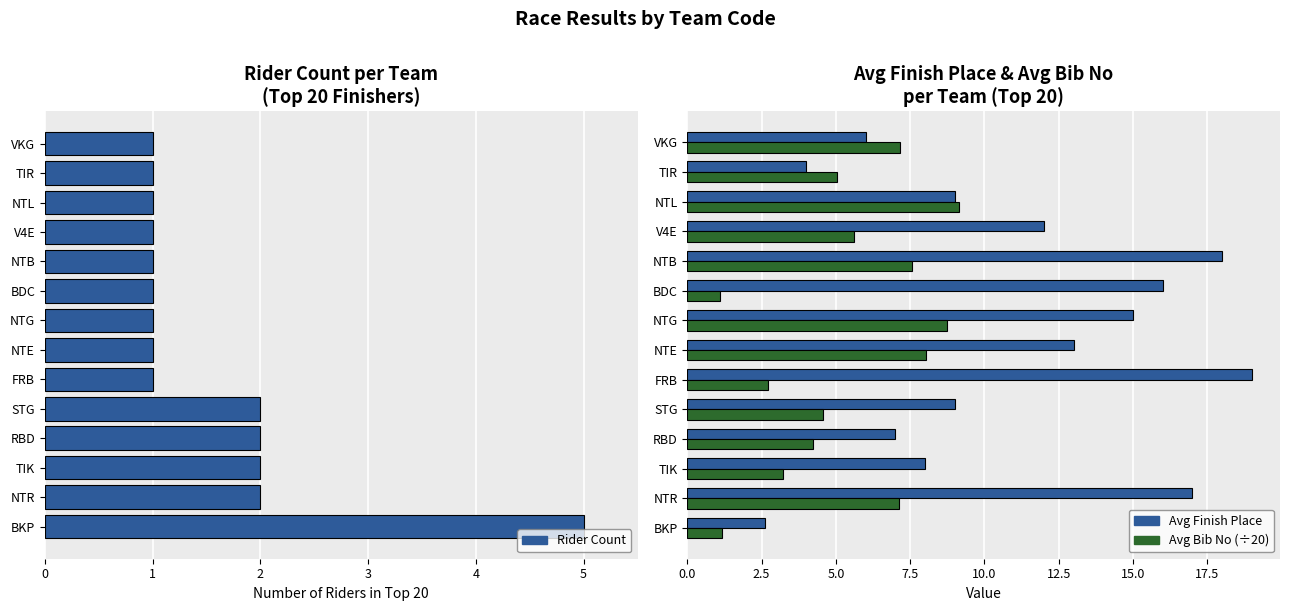

Reading left to right, extract all data points from this chart.

Rider Count: 0=5.0	1=2.0	2=2.0	3=2.0	4=2.0	5=1.0	6=1.0	7=1.0	8=1.0	9=1.0	10=1.0	11=1.0	12=1.0	13=1.0
Avg Finish Place: 0=2.6	1=17.0	2=8.0	3=7.0	4=9.0	5=19.0	6=13.0	7=15.0	8=16.0	9=18.0	10=12.0	11=9.0	12=4.0	13=6.0
Avg Bib No (÷20): 0=1.2	1=7.1	2=3.2	3=4.2	4=4.6	5=2.7	6=8.1	7=8.8	8=1.1	9=7.5	10=5.6	11=9.2	12=5.0	13=7.2